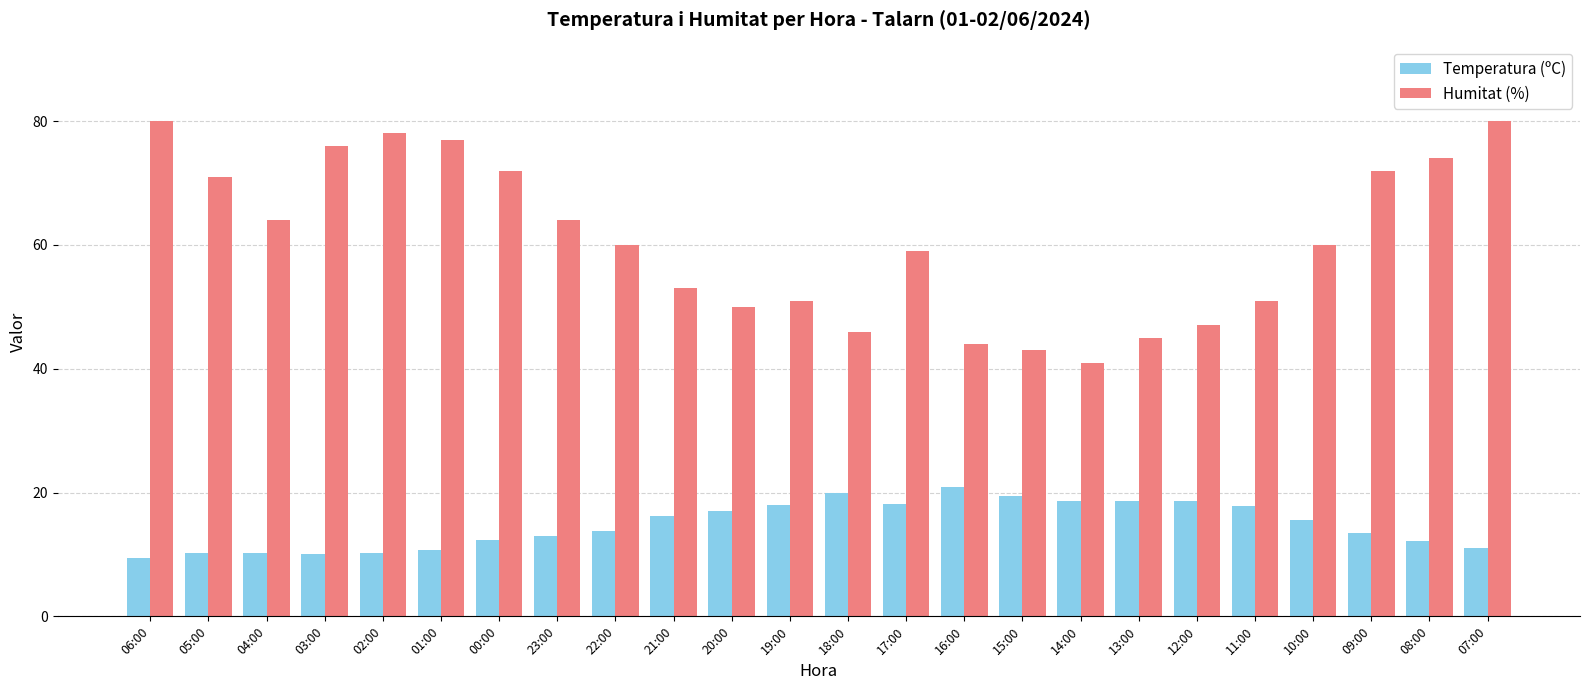

How many bars are there in each group?

2